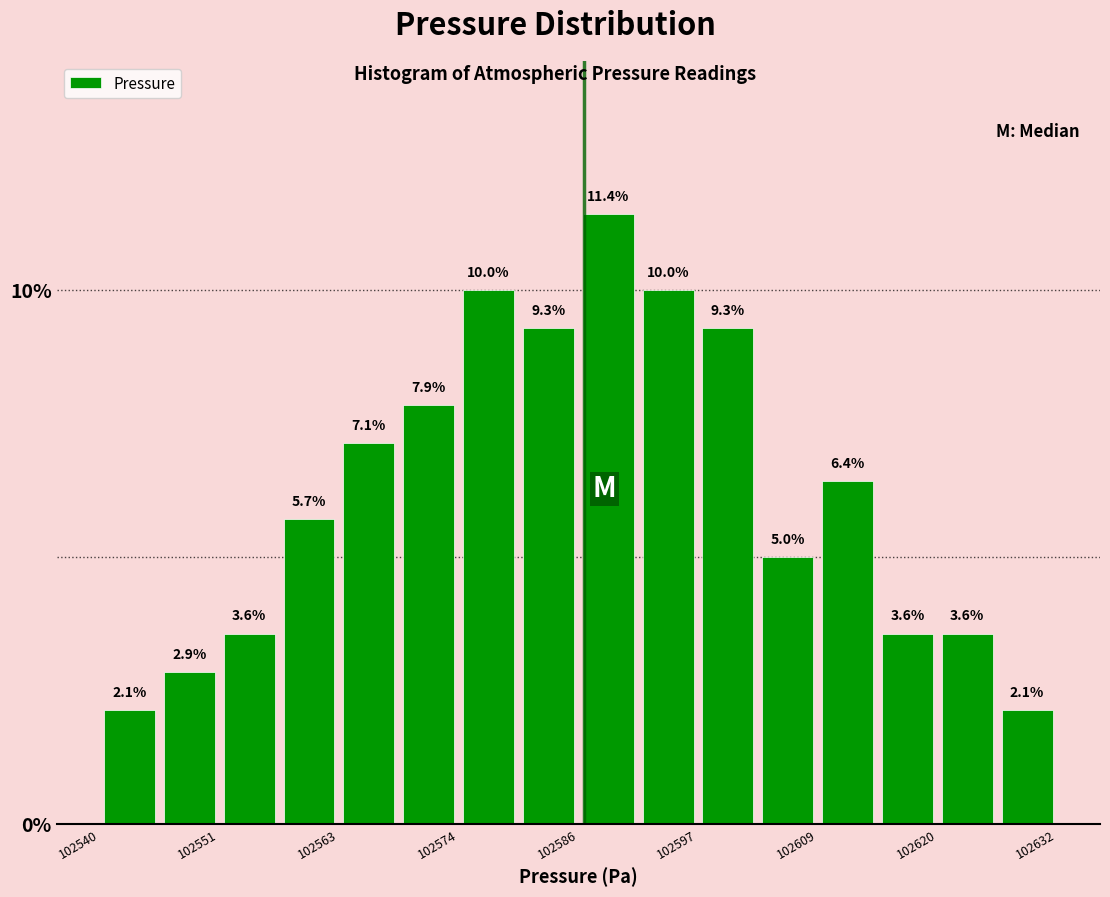

Read against the x-axis, roughly where is the centre of the tallest bar?

102588